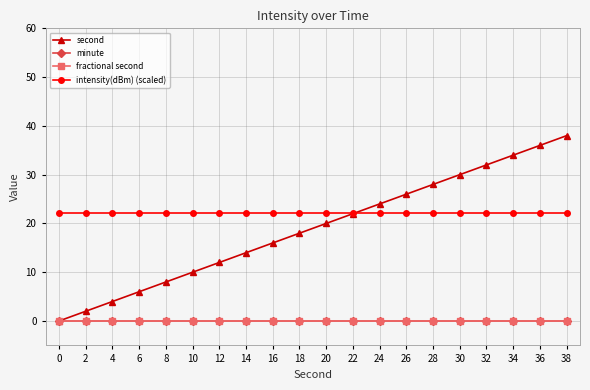

Reading right to left, transcribe all the data shown in this chart.

second: 38=38.0	36=36.0	34=34.0	32=32.0	30=30.0	28=28.0	26=26.0	24=24.0	22=22.0	20=20.0	18=18.0	16=16.0	14=14.0	12=12.0	10=10.0	8=8.0	6=6.0	4=4.0	2=2.0	0=0.0
minute: 38=0.0	36=0.0	34=0.0	32=0.0	30=0.0	28=0.0	26=0.0	24=0.0	22=0.0	20=0.0	18=0.0	16=0.0	14=0.0	12=0.0	10=0.0	8=0.0	6=0.0	4=0.0	2=0.0	0=0.0
fractional second: 38=0.0	36=0.0	34=0.0	32=0.0	30=0.0	28=0.0	26=0.0	24=0.0	22=0.0	20=0.0	18=0.0	16=0.0	14=0.0	12=0.0	10=0.0	8=0.0	6=0.0	4=0.0	2=0.0	0=0.0
intensity(dBm) (scaled): 38=22.1	36=22.1	34=22.1	32=22.1	30=22.1	28=22.1	26=22.1	24=22.1	22=22.1	20=22.1	18=22.1	16=22.1	14=22.1	12=22.1	10=22.1	8=22.1	6=22.1	4=22.1	2=22.1	0=22.1